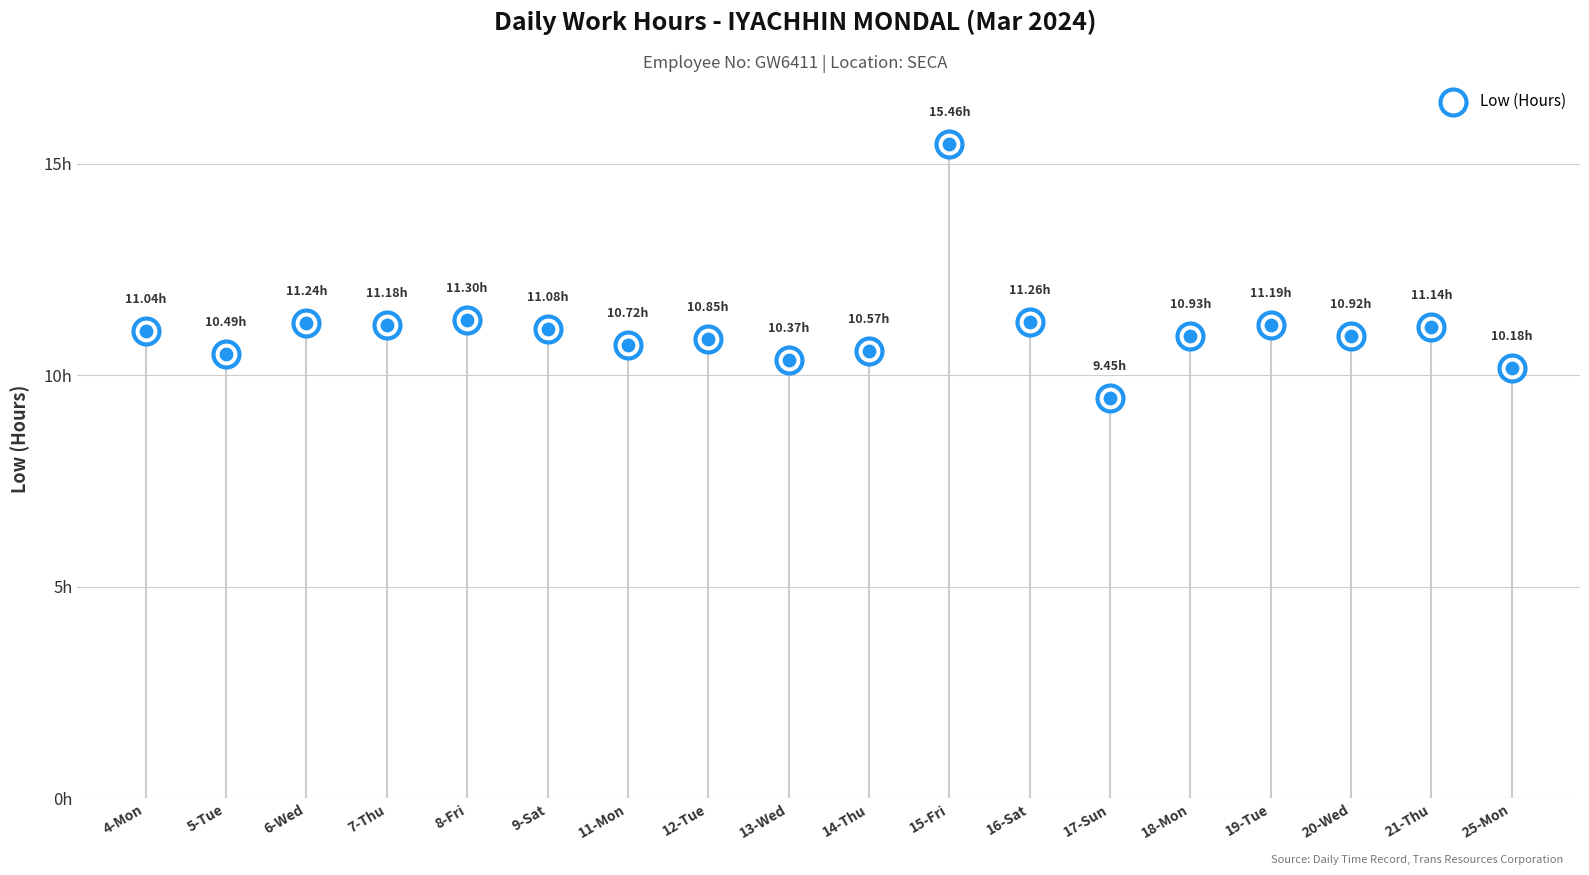

Approximately how many times larger is the value at 20-Wed compared to 12-Tue?

1.0